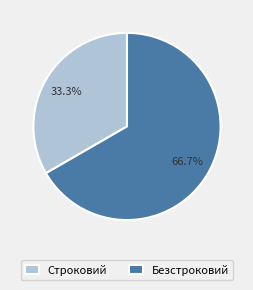

Which category has the smallest portion of the pie?

Строковий